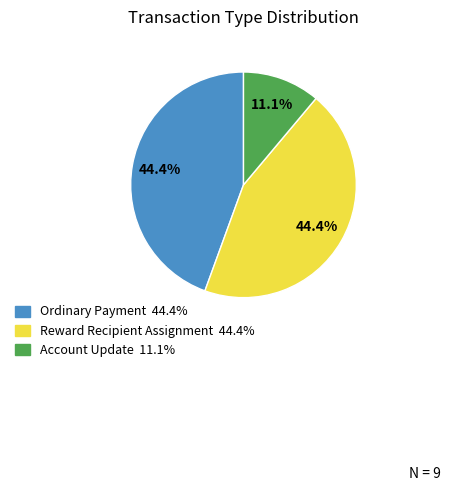

Does any single category account for the majority?

No